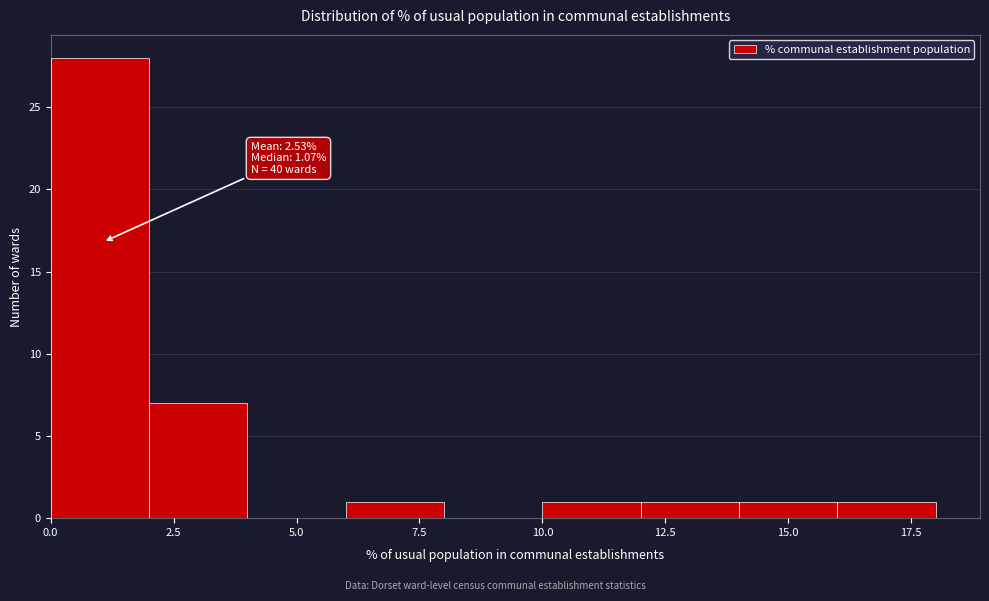

Which range on the x-axis has the tallest bar?

0 to 2